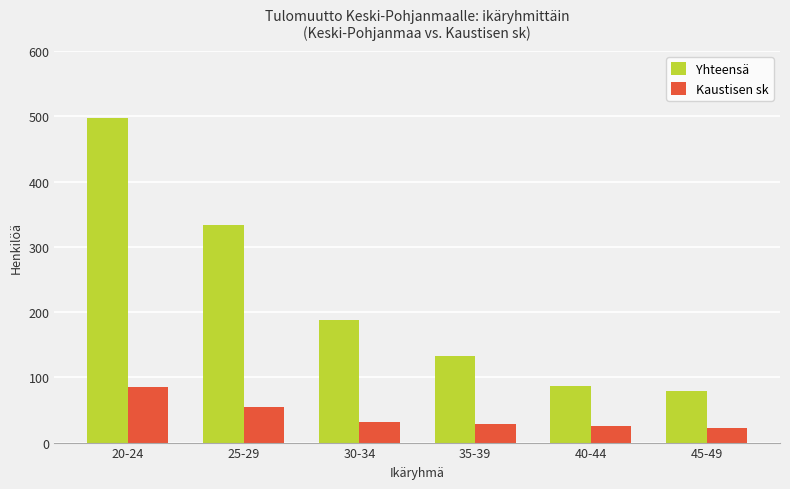

True or false: Yhteensä has a value of 498 at 20-24.

True